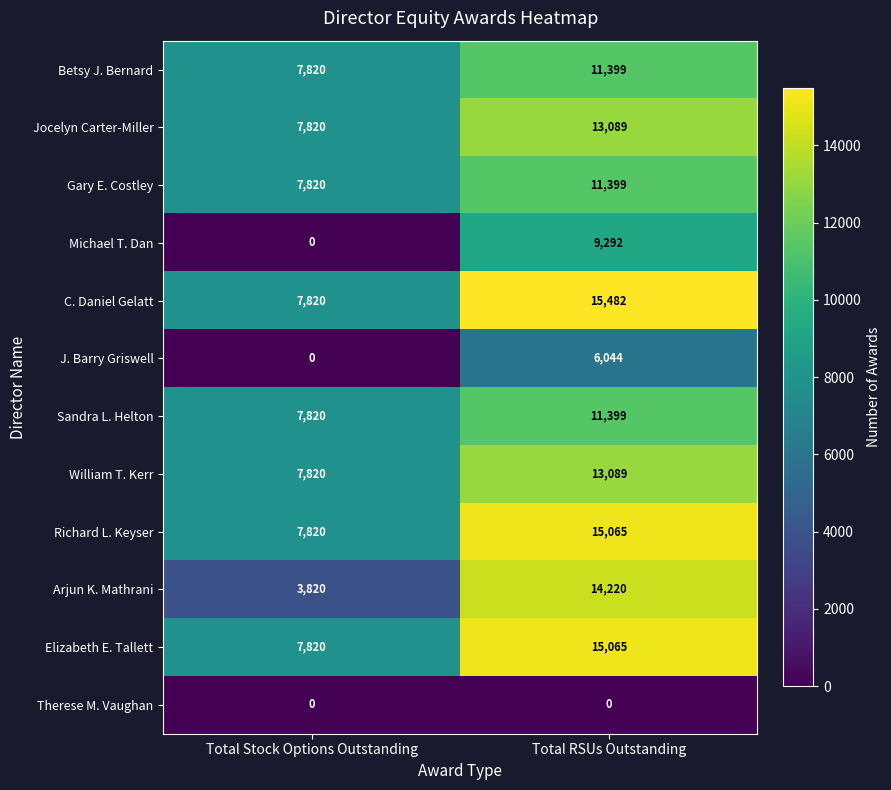

Which series has the largest total across all categories?

C. Daniel Gelatt